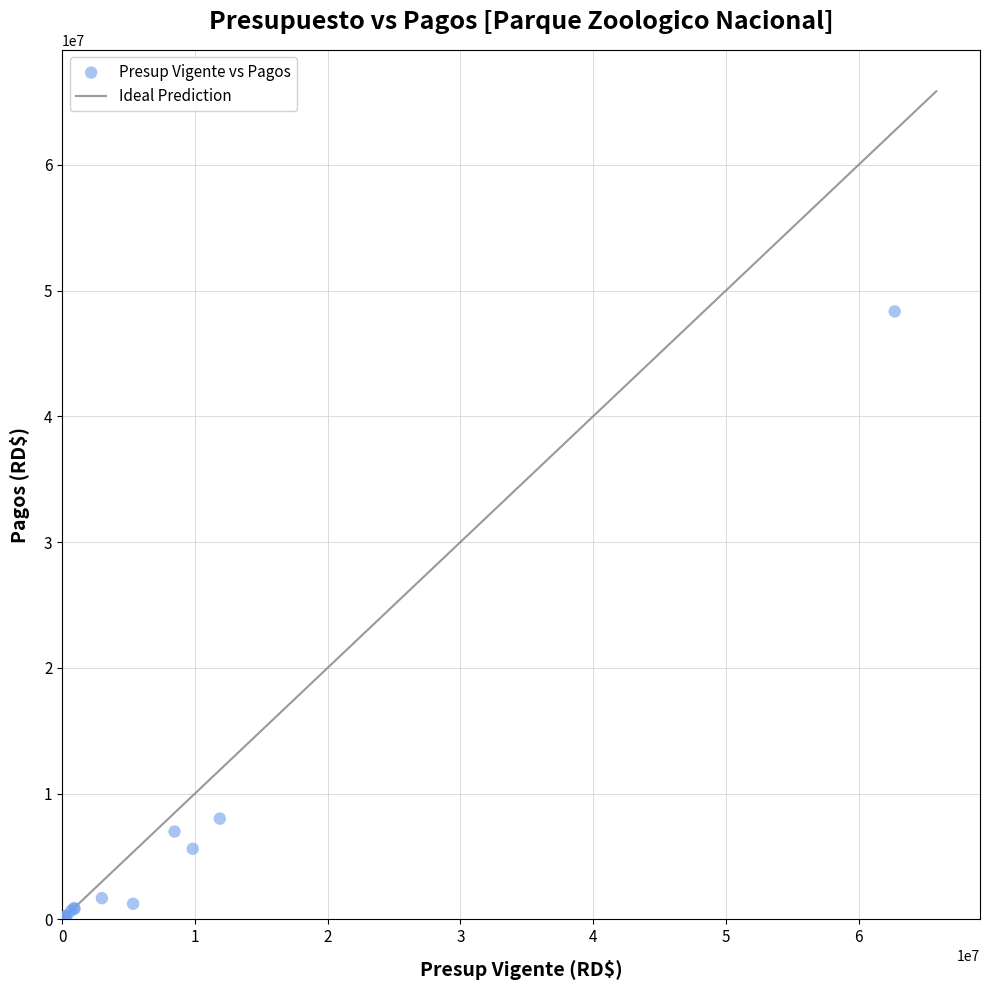

What Y value in the scatter plot is closest to 24173381?

8013488.6